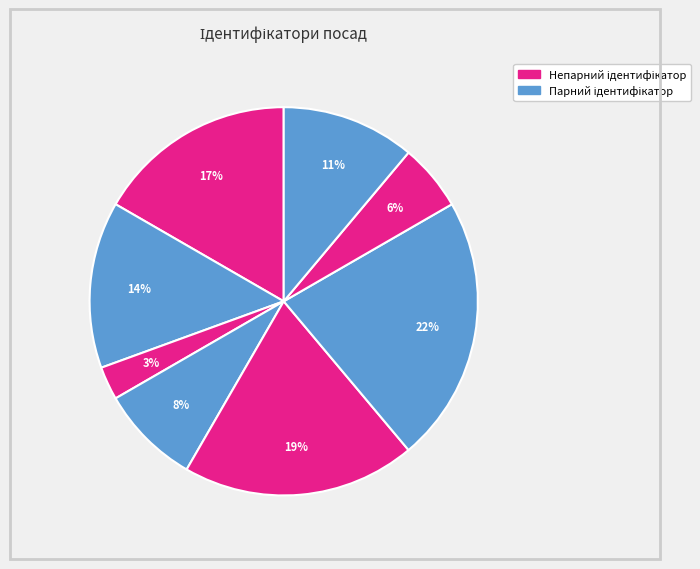

To the nearest percent, what is the difference between the largest and smallest slice percentages?

19%